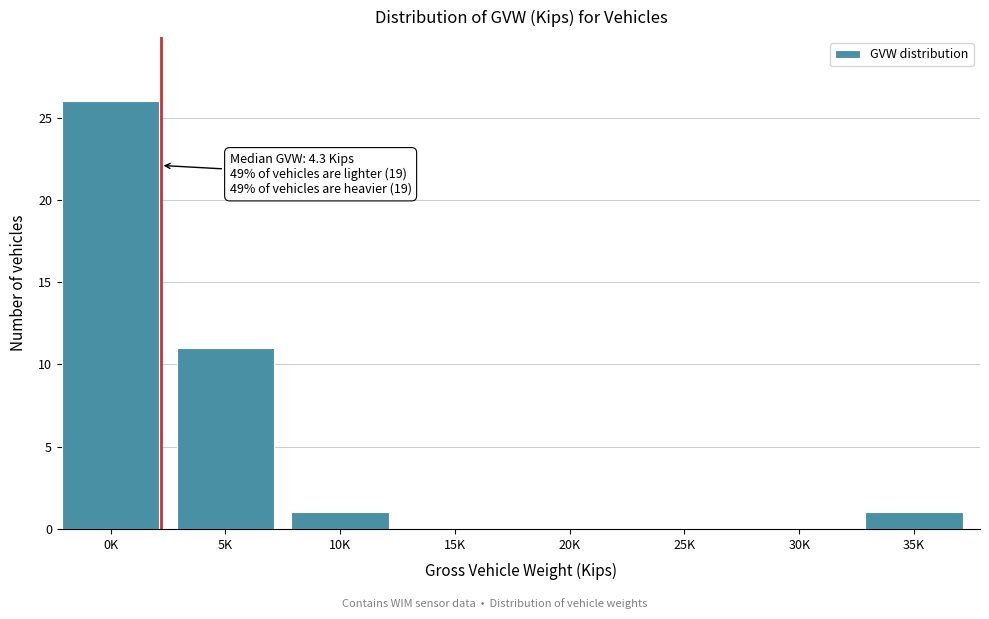

Reading left to right, list all the values displayed in this chart.

0K=26	5K=11	10K=1	15K=0	20K=0	25K=0	30K=0	35K=1